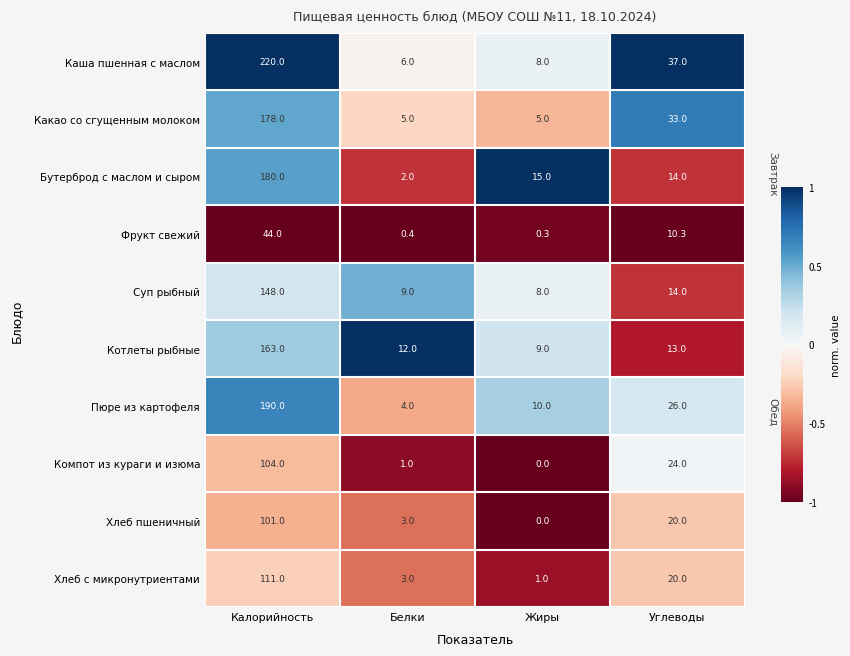

What is the average value of the Бутерброд с маслом и сыром series?

52.8